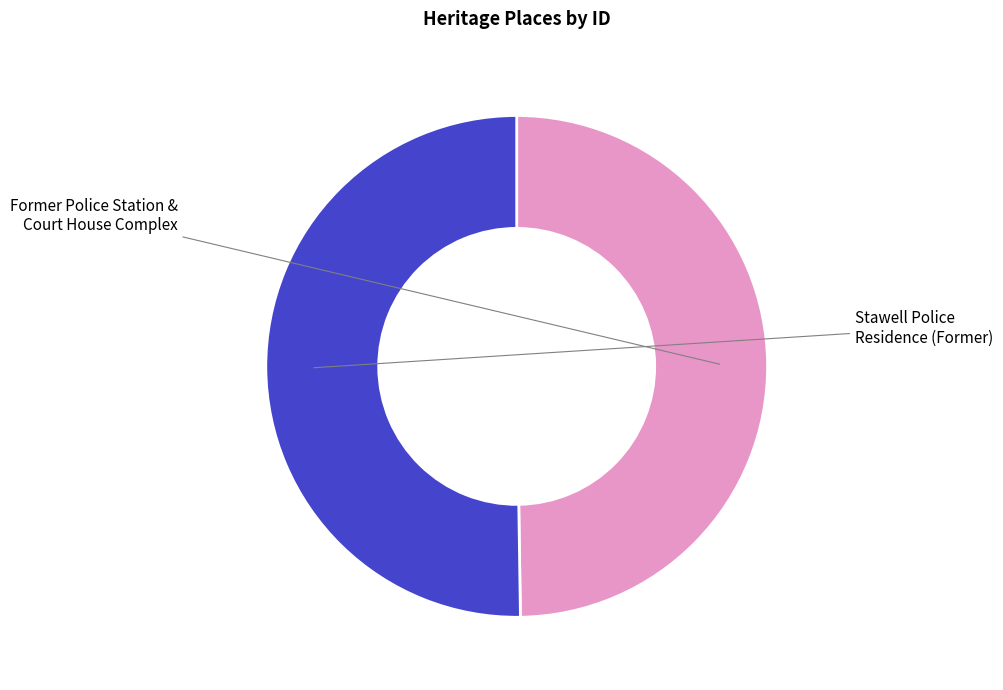

What is the smallest slice in the pie chart?

Former Police Station & Court House Complex